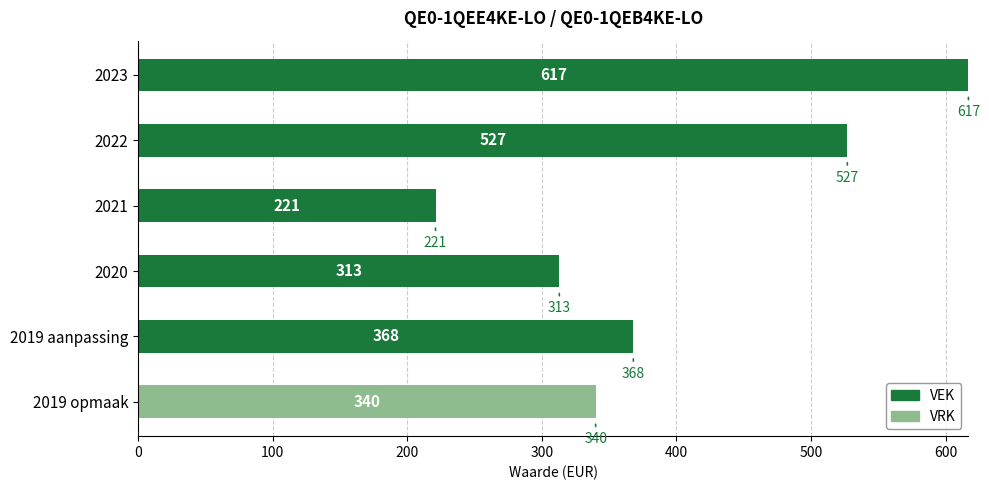

At which category is the sum across all series the highest?

2023